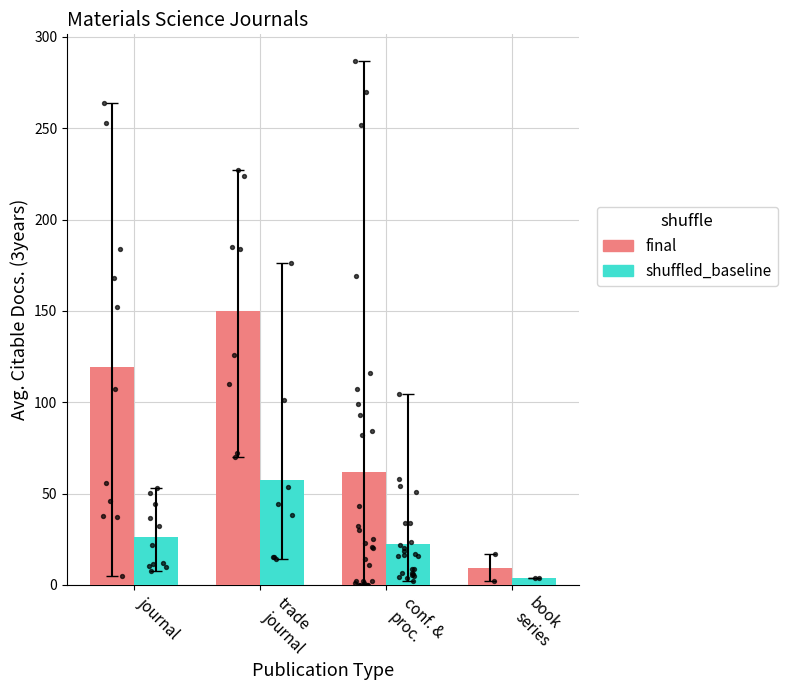

At how many categories does at least one series exceed 81?

2